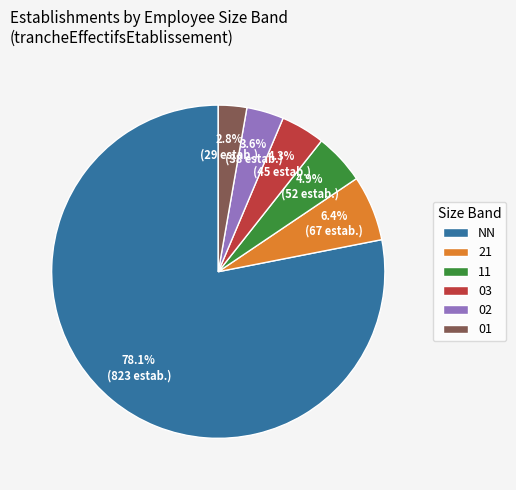

Which slice represents more than half of the pie?

NN